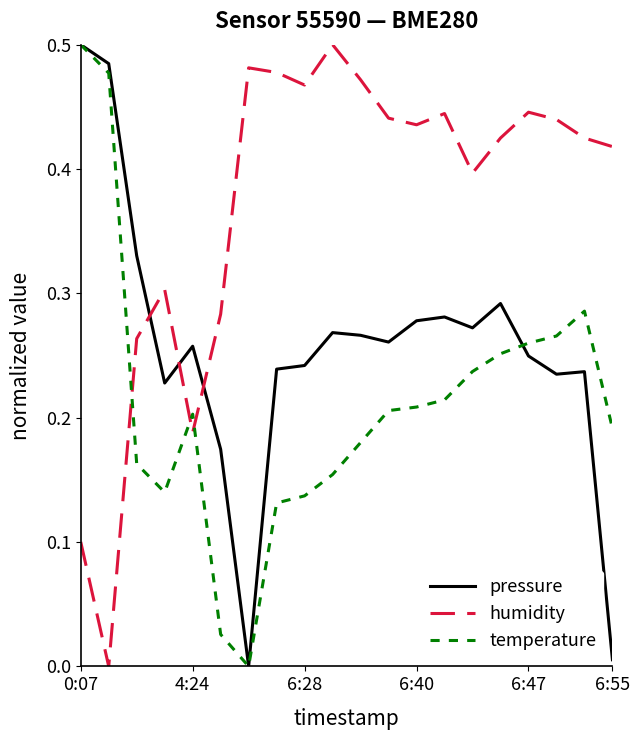

Which series has the largest total across all categories?

humidity